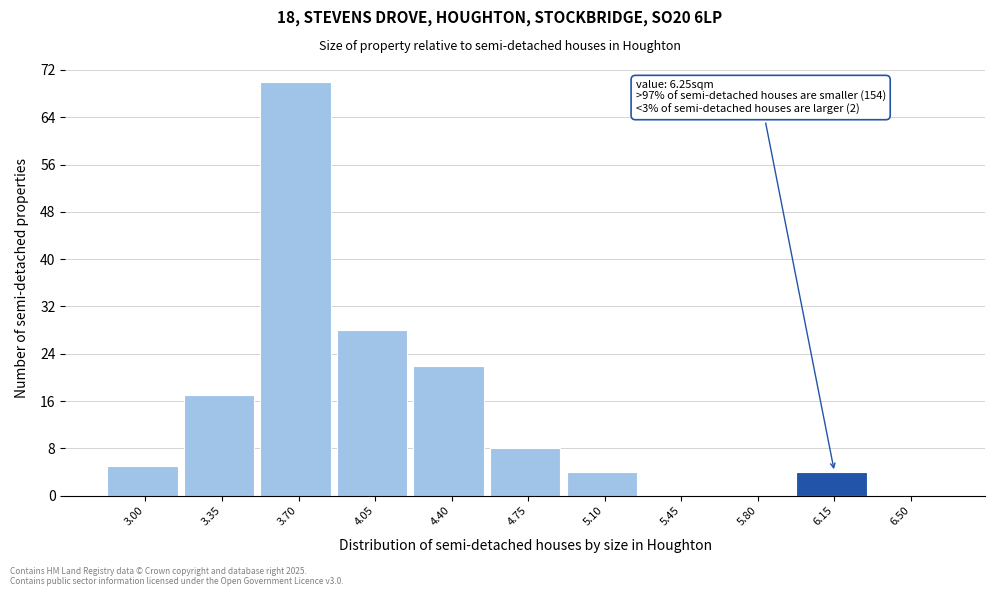

Reading right to left, transcribe all the data shown in this chart.

6.50=0	6.15=4	5.80=0	5.45=0	5.10=4	4.75=8	4.40=22	4.05=28	3.70=70	3.35=17	3.00=5